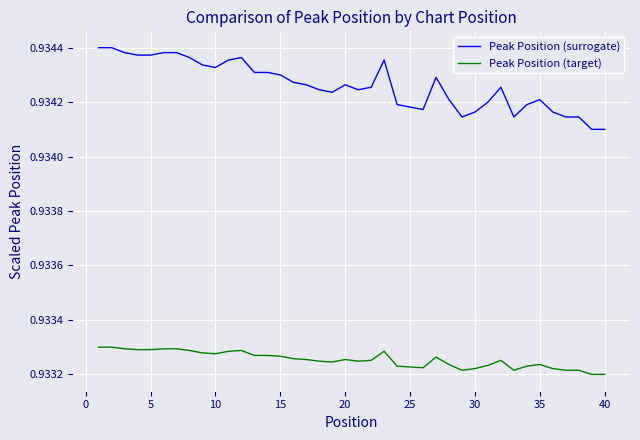

True or false: Peak Position (target) and Peak Position (surrogate) cross at least once.

False